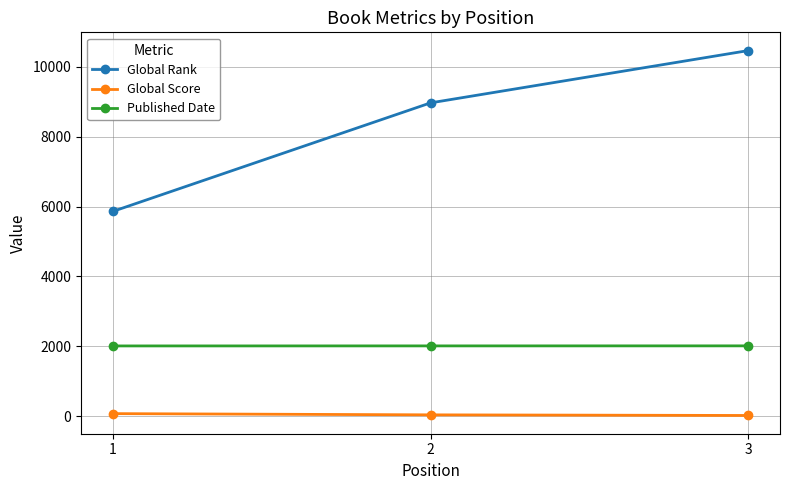

Where is Global Rank nearest to the value 8163?

2